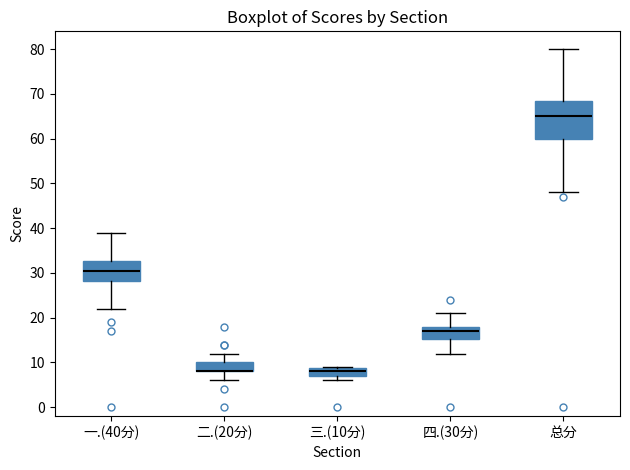

Where is the lower edge of the box for 二.(20分) on the y-axis? The values are not printed on the chart, so give them approximately, as read against the axis.

8